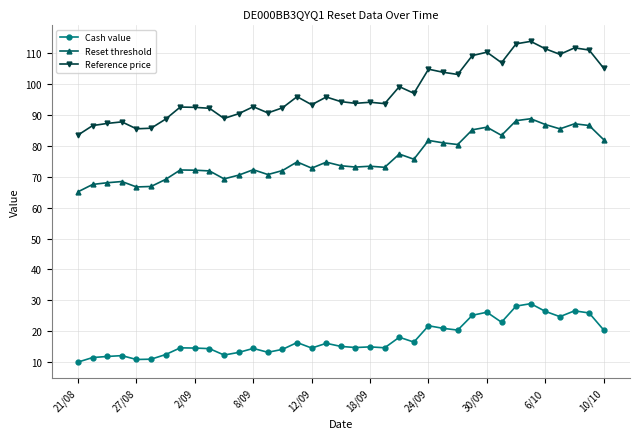

True or false: Reference price has more than 1 points higher than both neighbors.

True